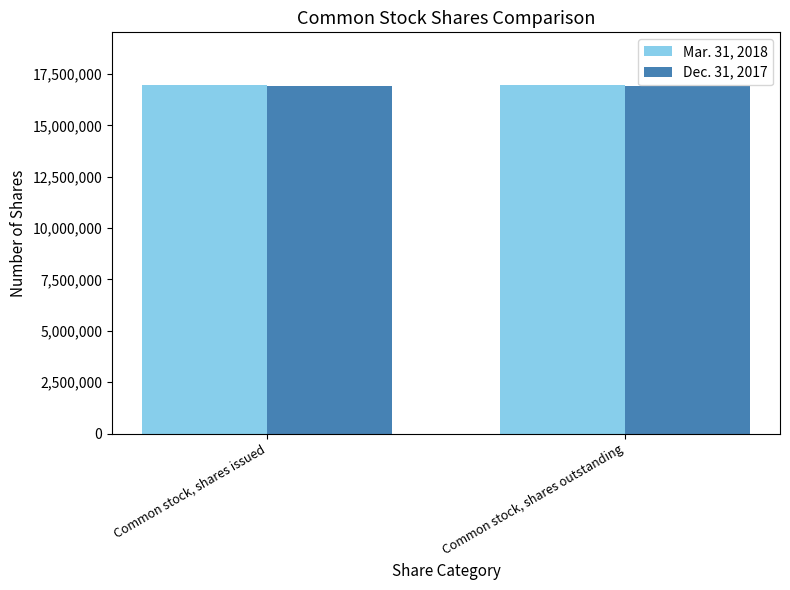

The value of Mar. 31, 2018 at Common stock, shares issued is 16978000. True or false?

True